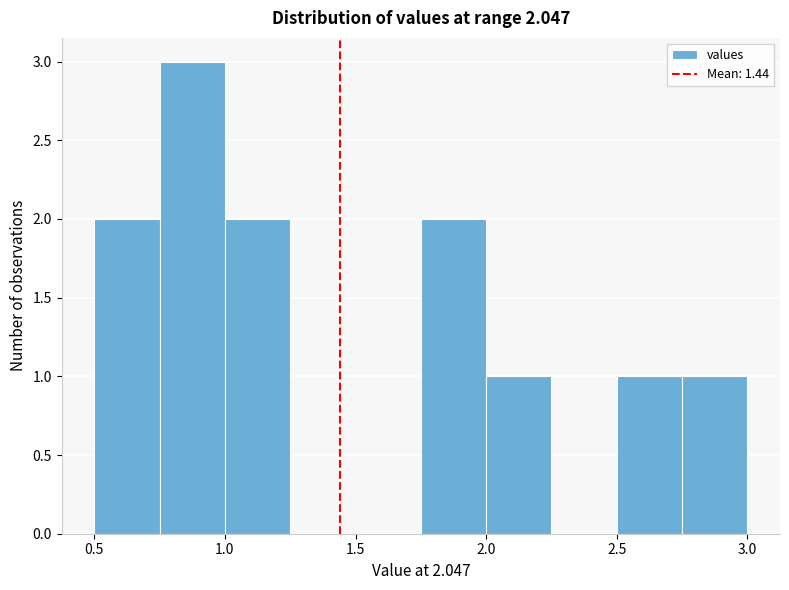

Reading left to right, list every bar in this chart as the range it spans on the x-axis followed by its height. The values are not printed on the chart, so give them approximately, as read against the axis.

0.50 to 0.75: 2
0.75 to 1.00: 3
1.00 to 1.25: 2
1.25 to 1.50: 0
1.50 to 1.75: 0
1.75 to 2.00: 2
2.00 to 2.25: 1
2.25 to 2.50: 0
2.50 to 2.75: 1
2.75 to 3.00: 1